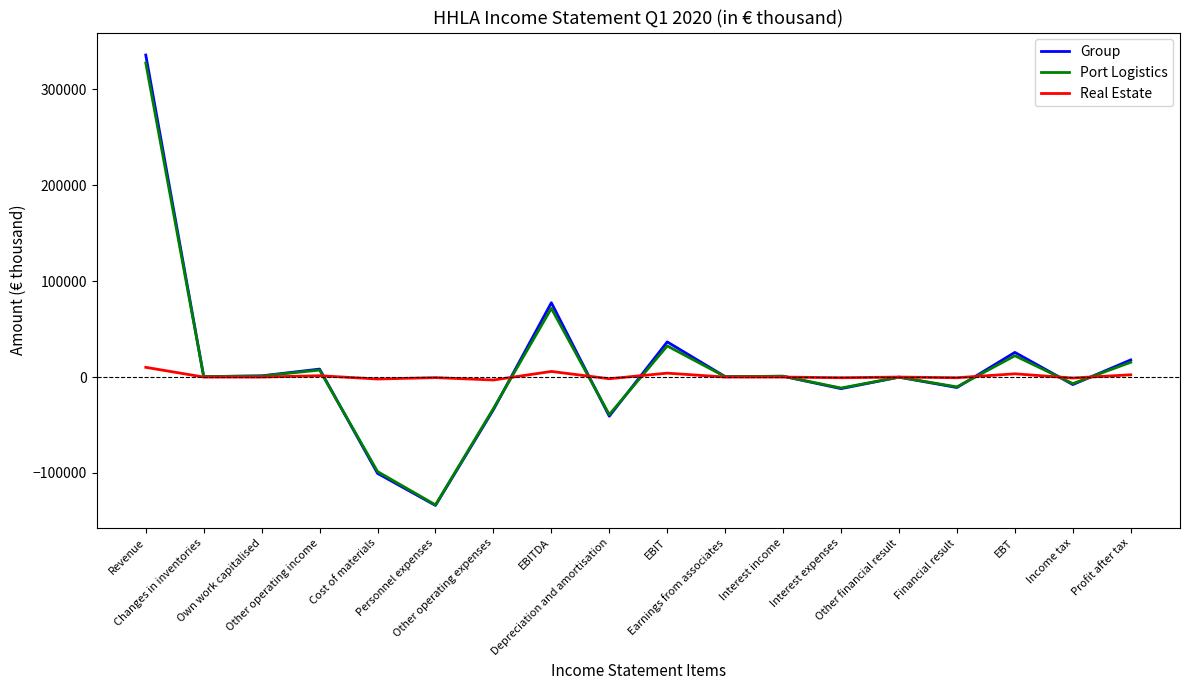

Where is the first local maximum for Group?

Other operating income